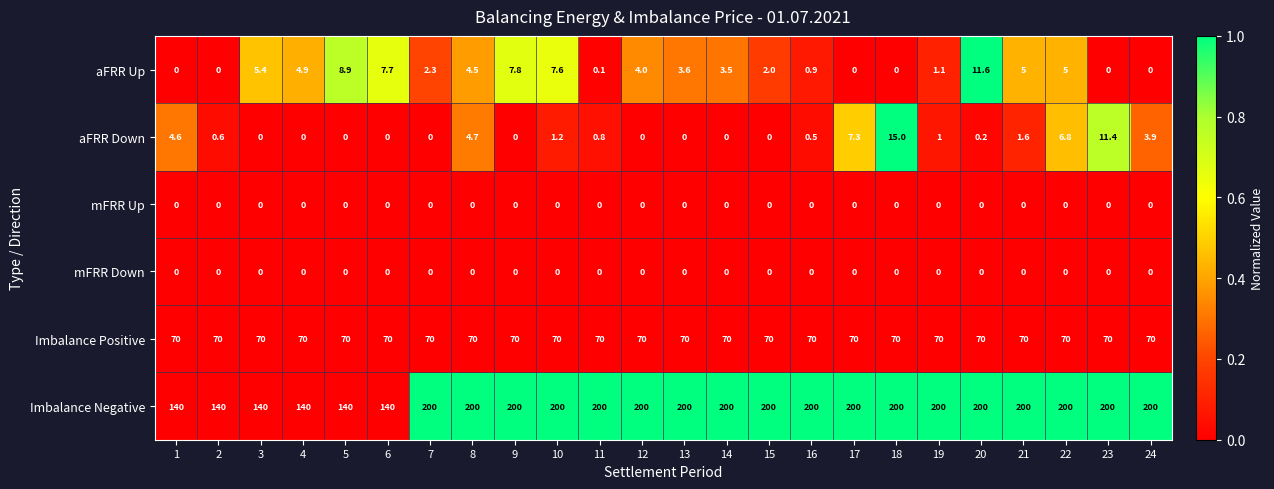

At which category is the sum across all series the highest?

18